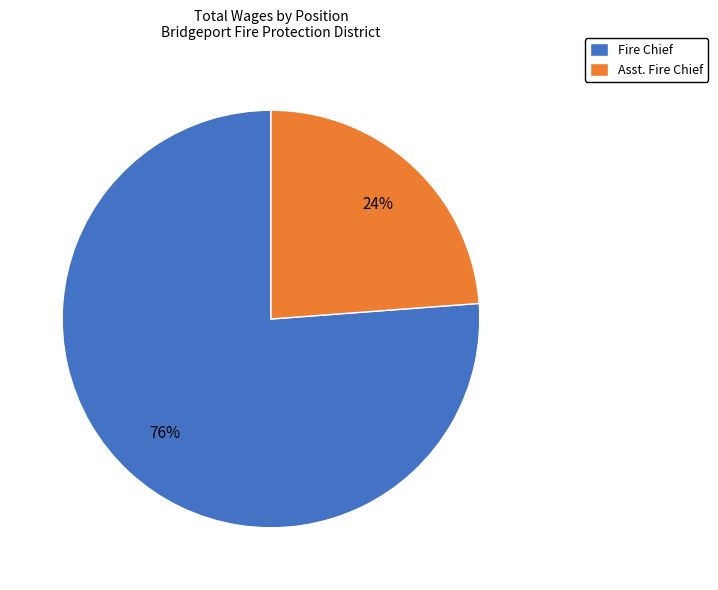

Is the sum of Asst. Fire Chief and Fire Chief greater than half?

Yes